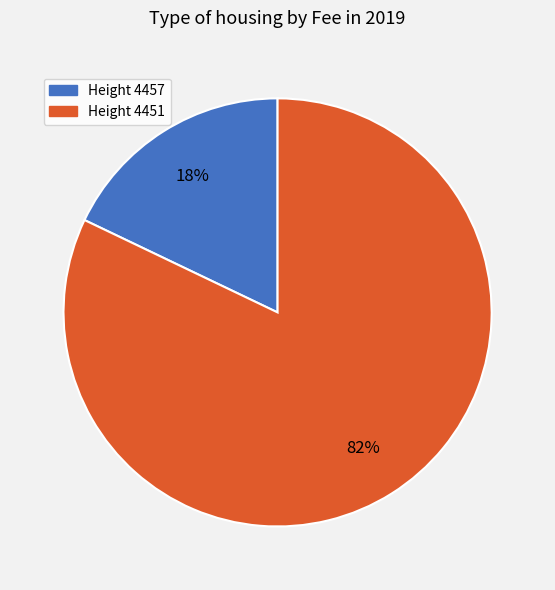

To the nearest percent, what is the average slice percentage?

50%